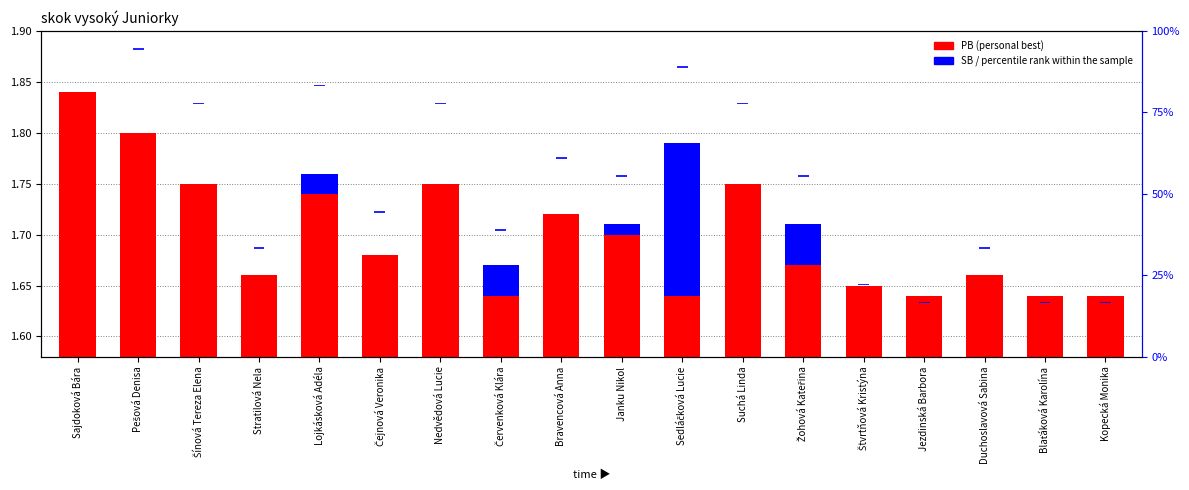

How many groups of bars are there?

18